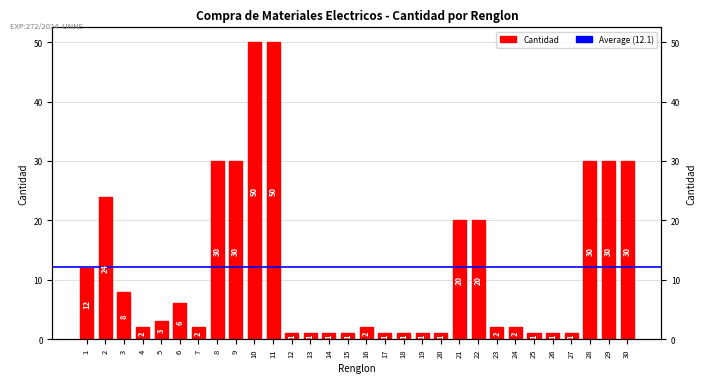

Rank the categories by value from highest to lowest.

10, 11, 8, 9, 28, 29, 30, 2, 21, 22, 1, 3, 6, 5, 4, 7, 16, 23, 24, 12, 13, 14, 15, 17, 18, 19, 20, 25, 26, 27